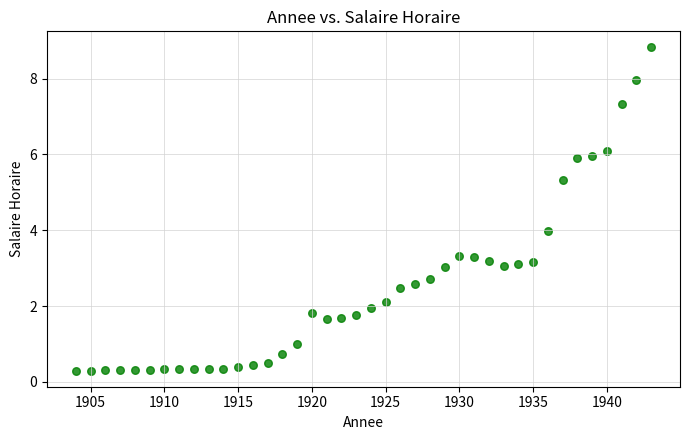

What is the range of X values (max minus min)?

39.0